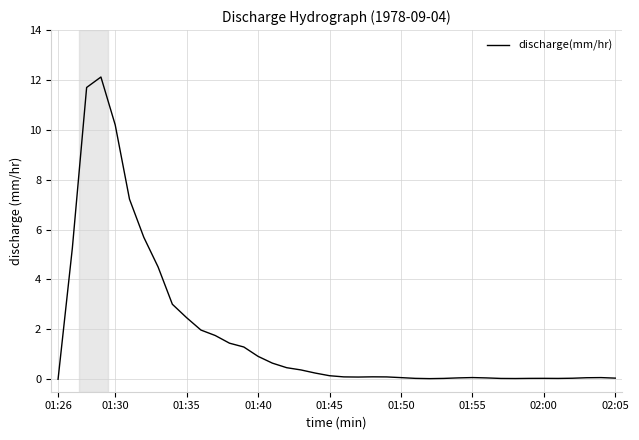

What is the greatest value displayed?

12.1